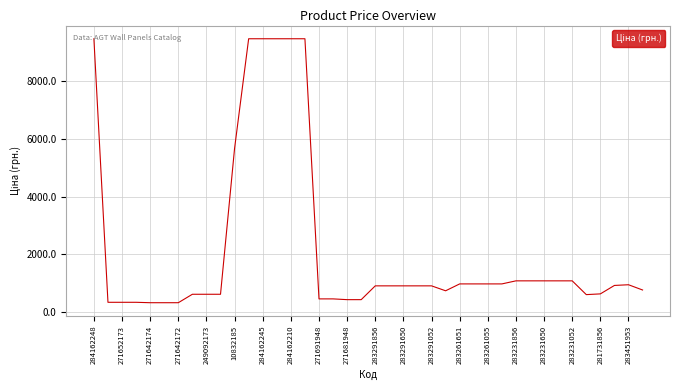

Is this an area chart (filled region under the line)?

No